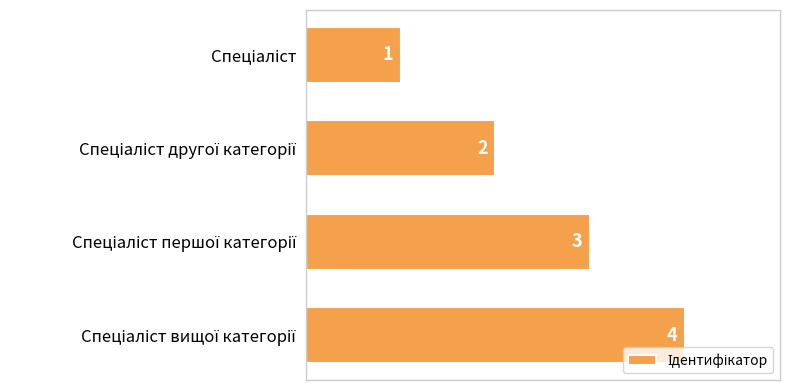

Does the chart contain stacked bars?

No